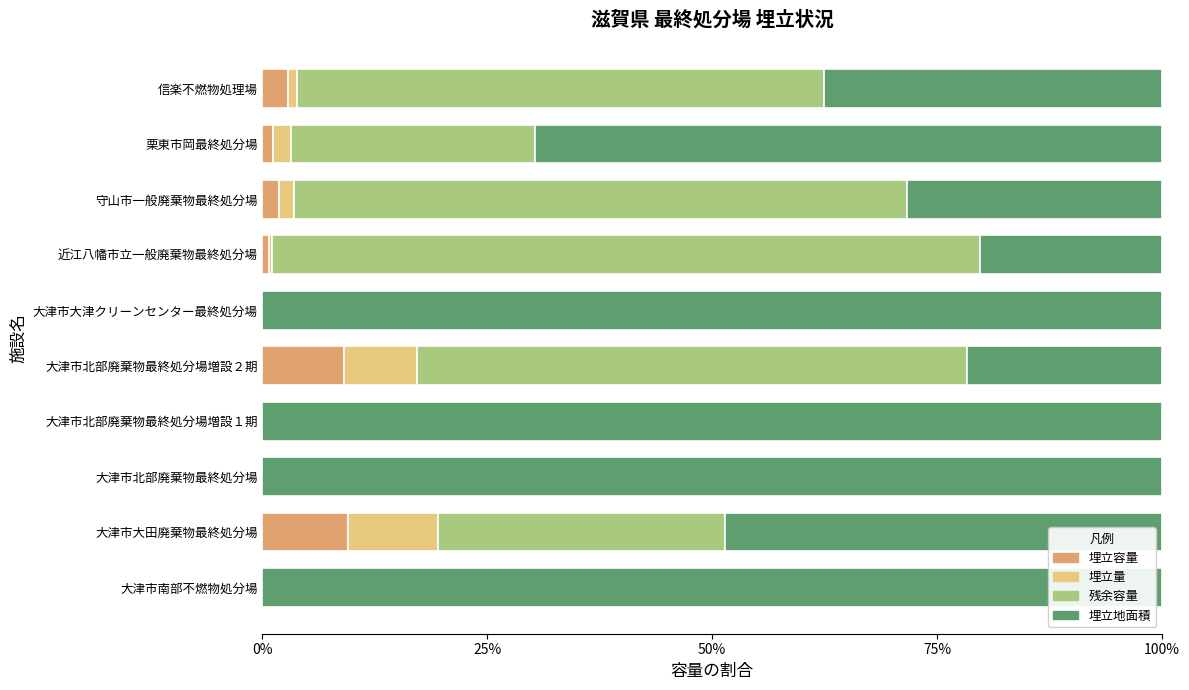

What is the highest value of the 埋立容量 series?

9.5